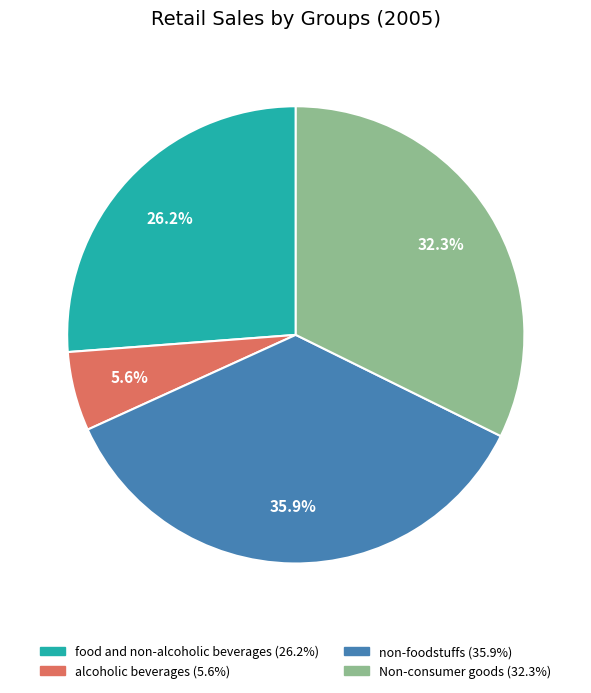

To the nearest percent, what percentage of the pie is food and non-alcoholic beverages?

26%